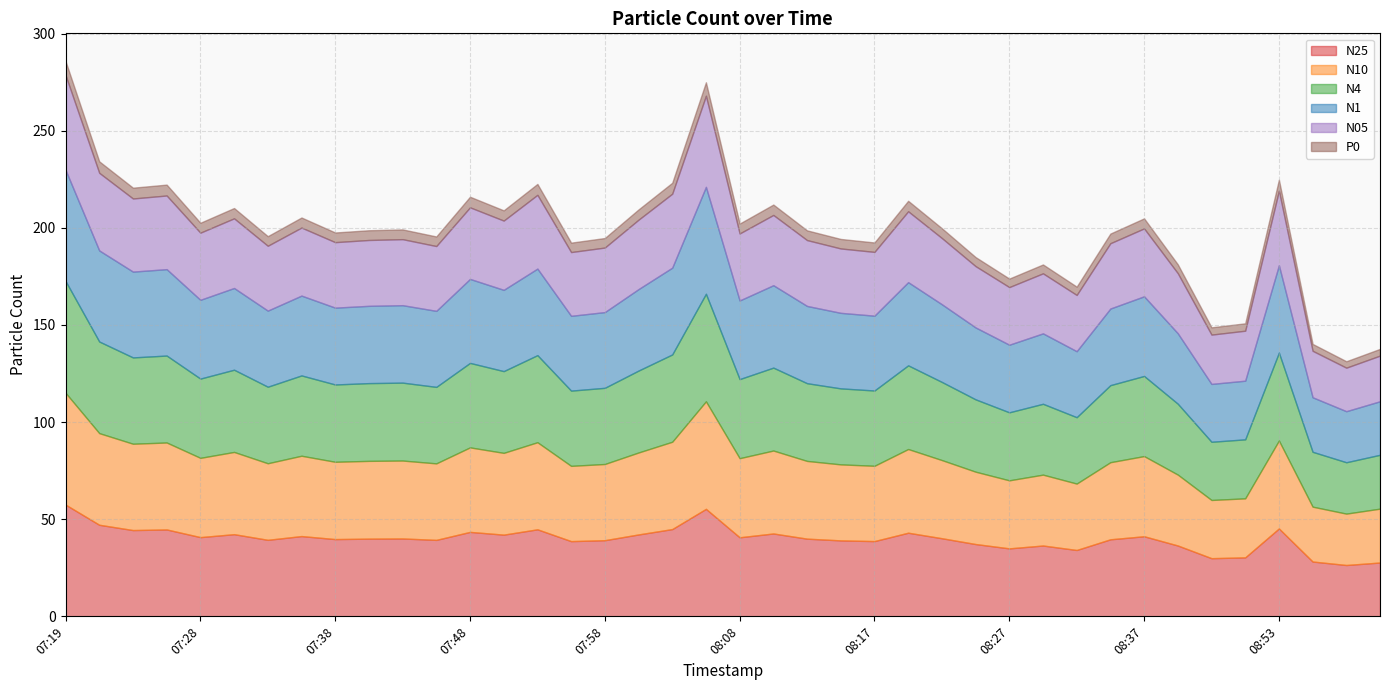

What value does the P0 series have at 08:10?

5.3